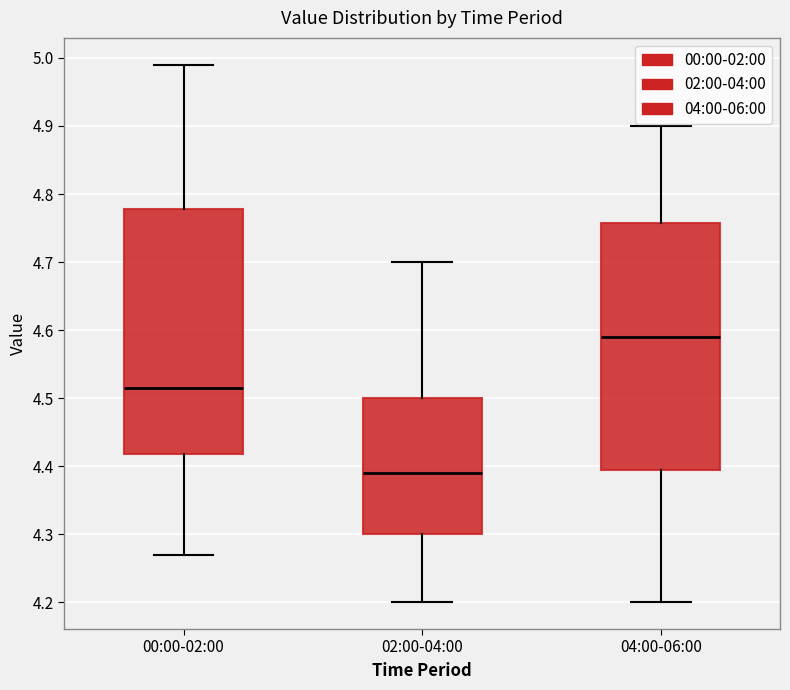

Which box has the highest median line?

04:00-06:00